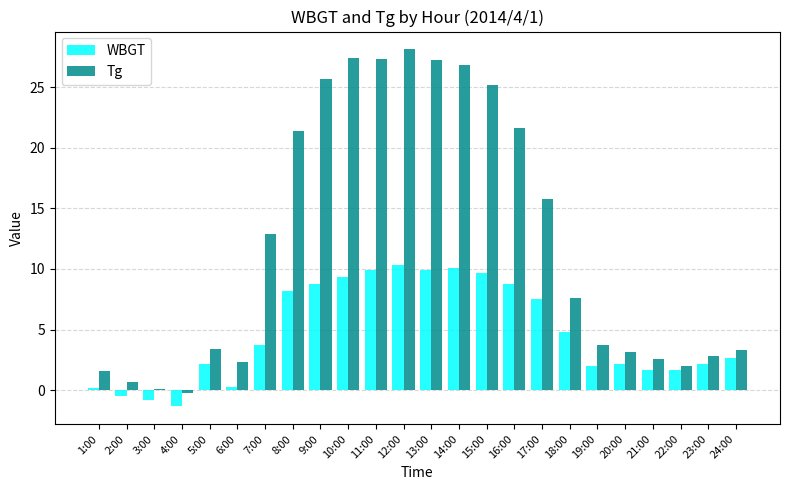

Which series changed the most between 10:00 and 19:00?

Tg